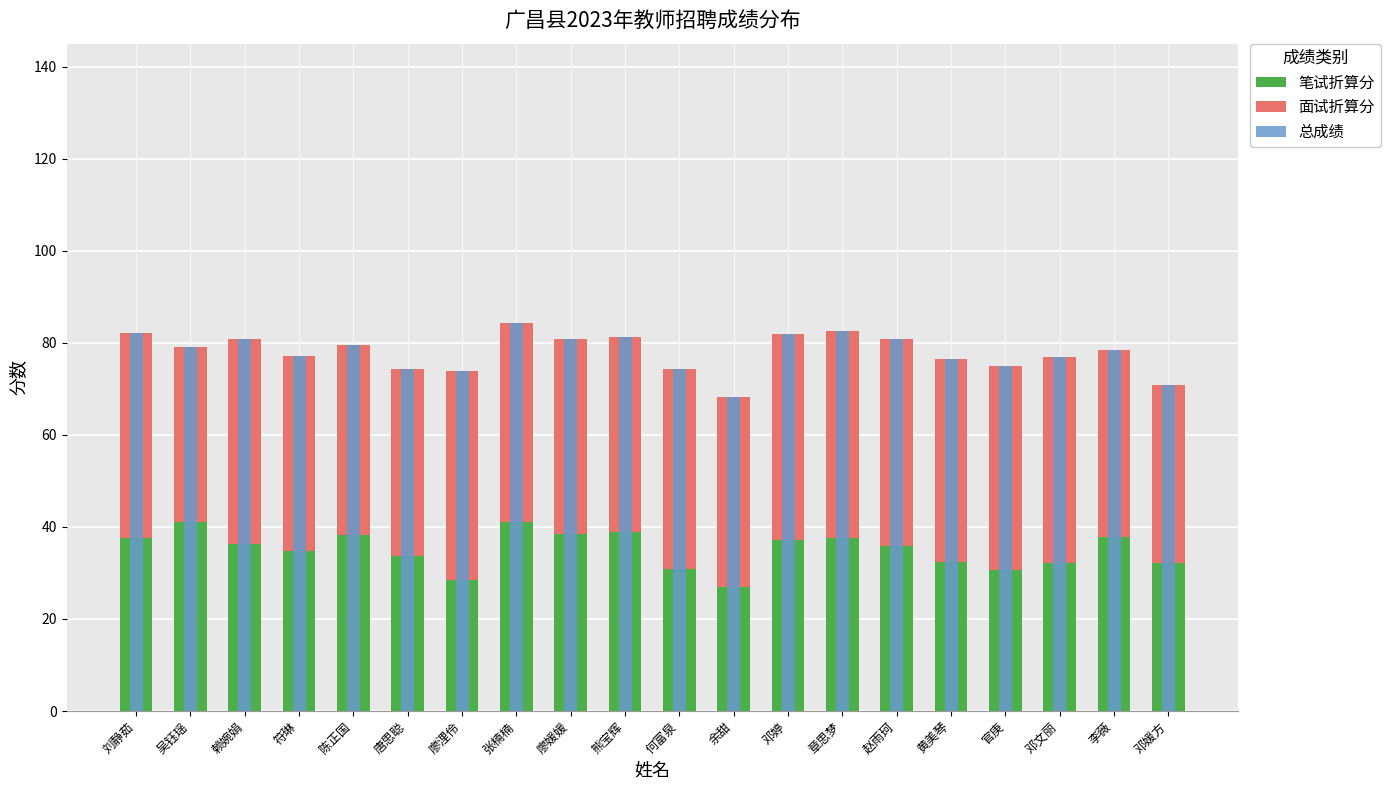

What position from the left is 唐思聪?

6